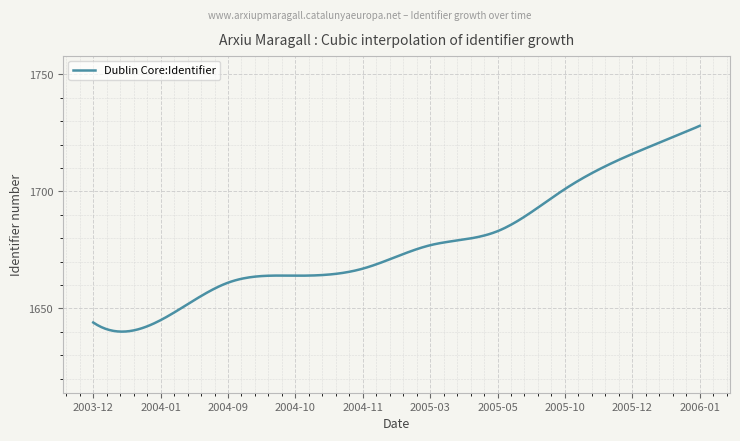

What is the minimum value shown in the chart?

1640.1